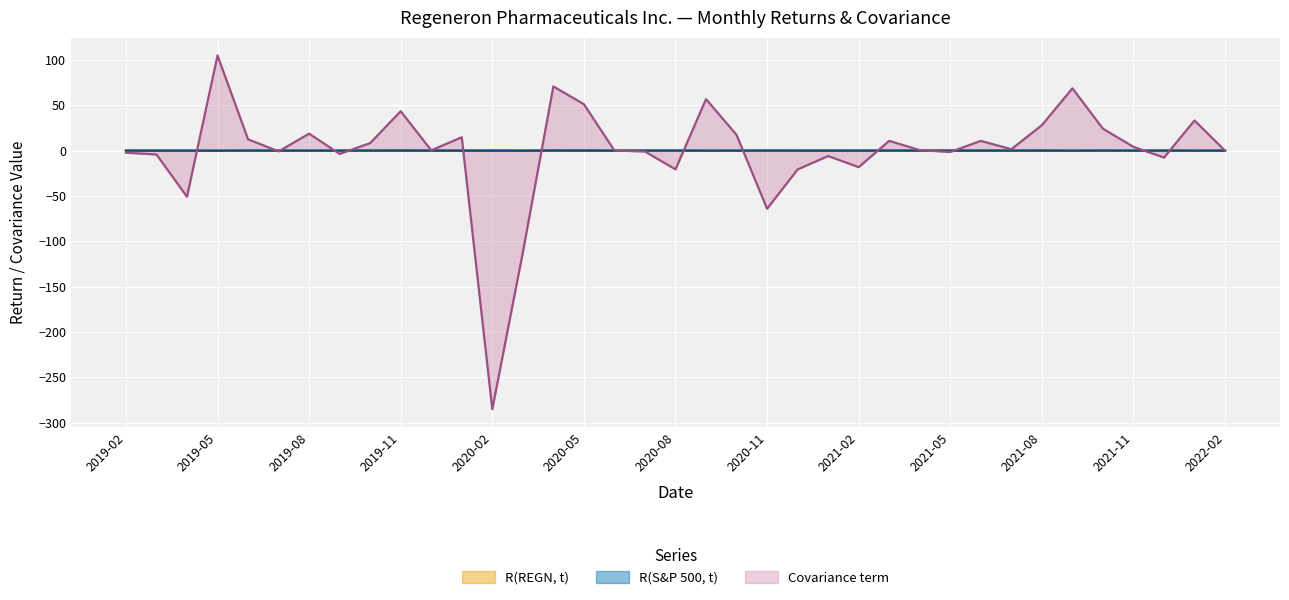

What is the difference between the highest and lowest values at 2021-06?

10.7